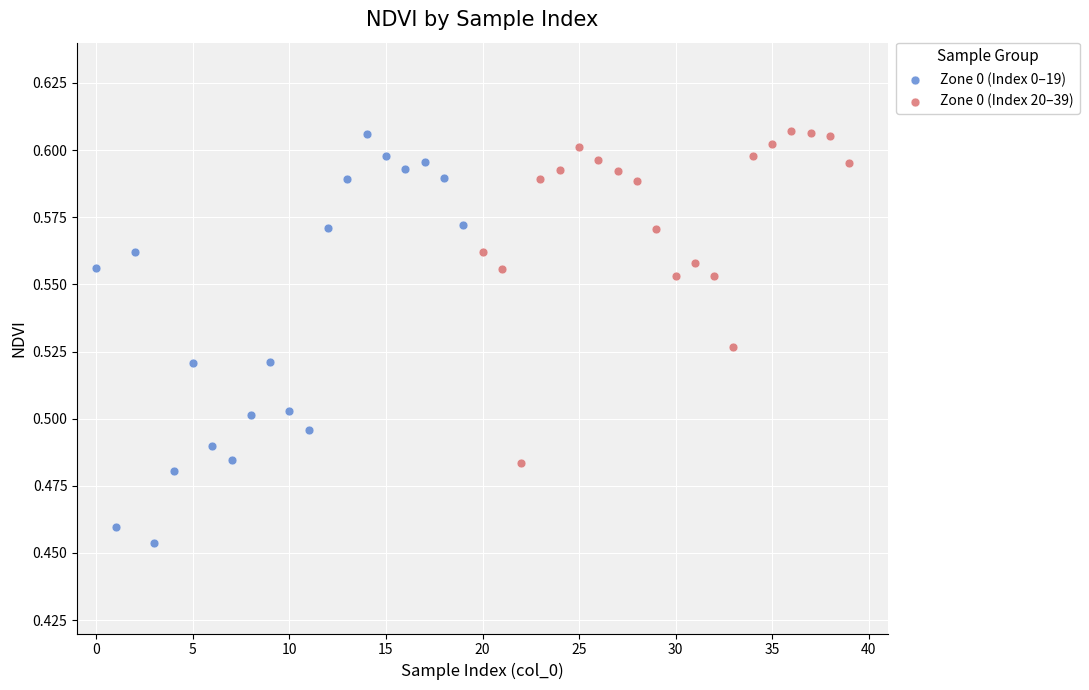

What are all the series names shown in the legend?

Zone 0 (Index 0–19), Zone 0 (Index 20–39)